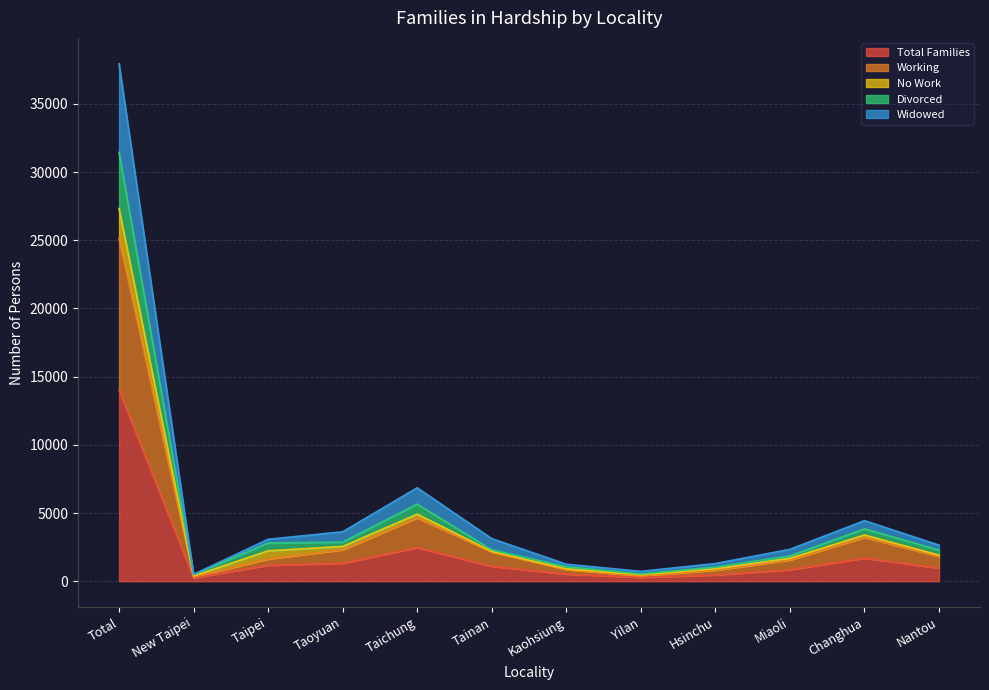

At which label does Total Families reach its peak?

Total